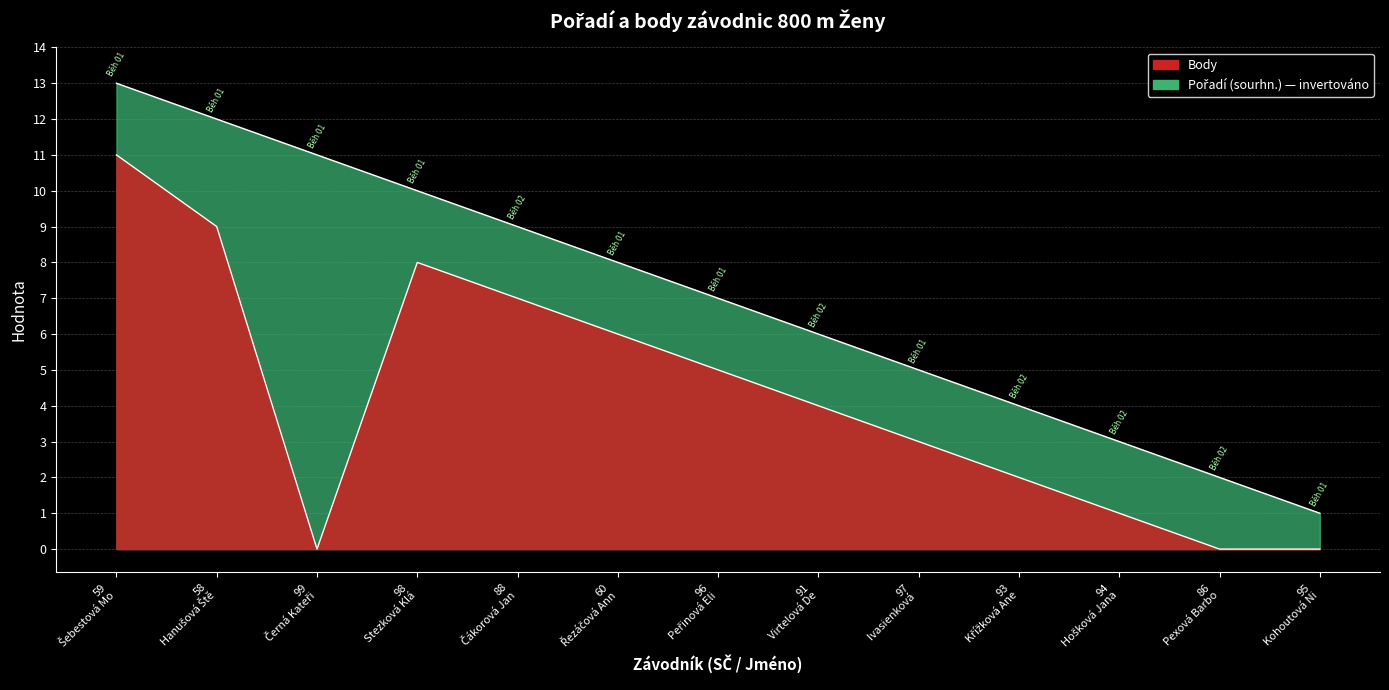

At which label is Body closest to 5?

96 Peřinová Eli